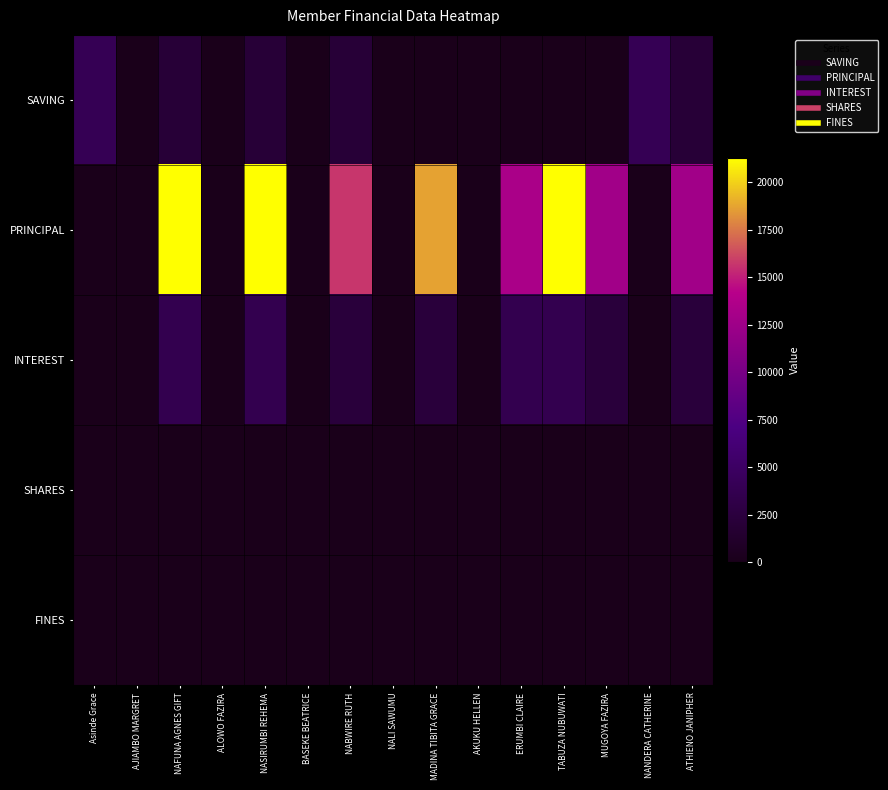

What is the spread (max minus min) of values at ERUMBI CLAIRE?

13300